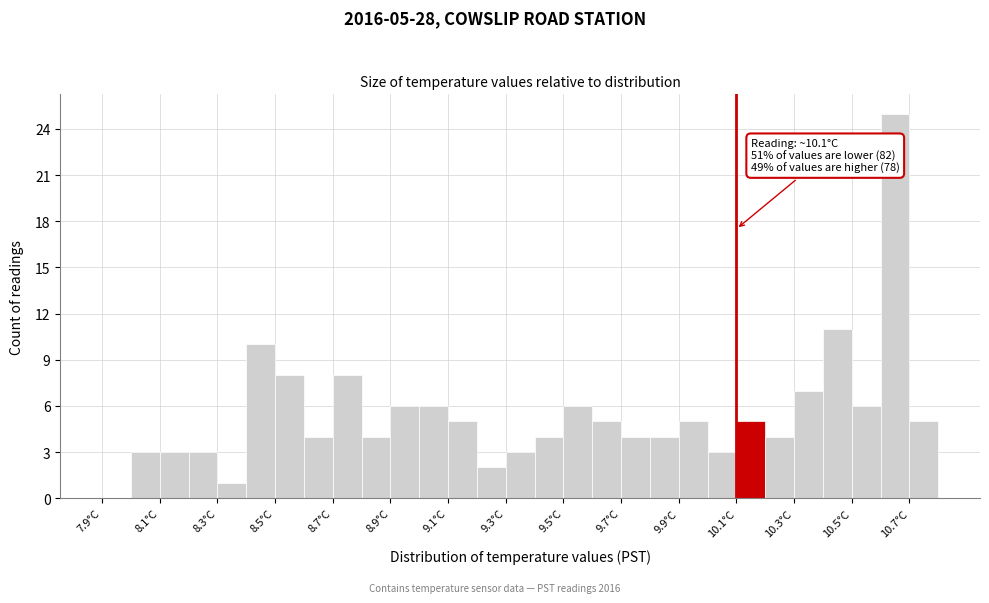

Over which range of the x-axis is the bar tallest?

10.6 to 10.7